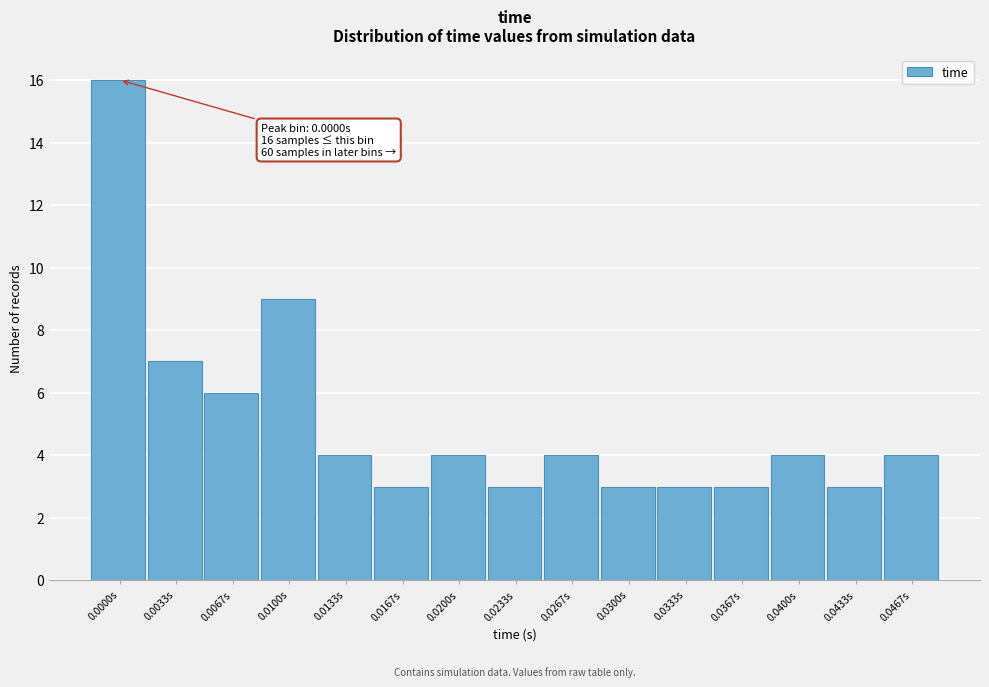

Reading left to right, list all the values displayed in this chart.

16	7	6	9	4	3	4	3	4	3	3	3	4	3	4